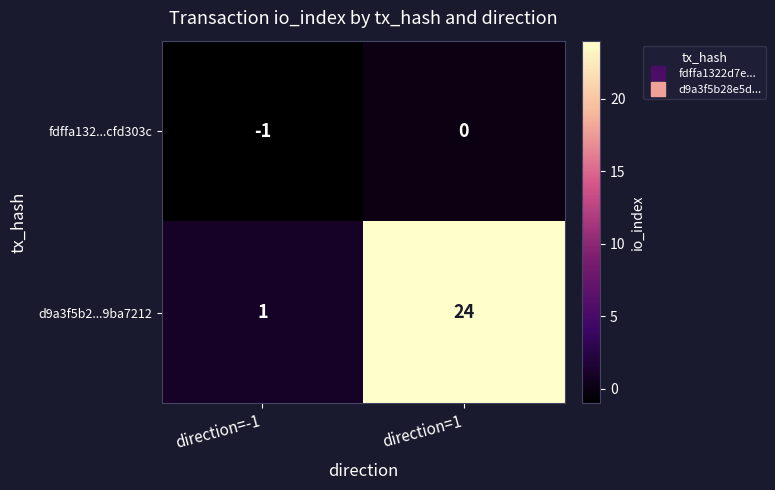

What is the highest value of the d9a3f5b2...9ba7212 series?

24